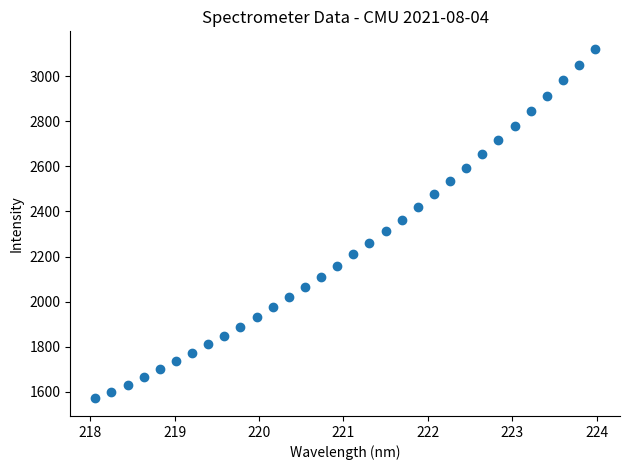

What is the range of X values (max minus min)?

5.9